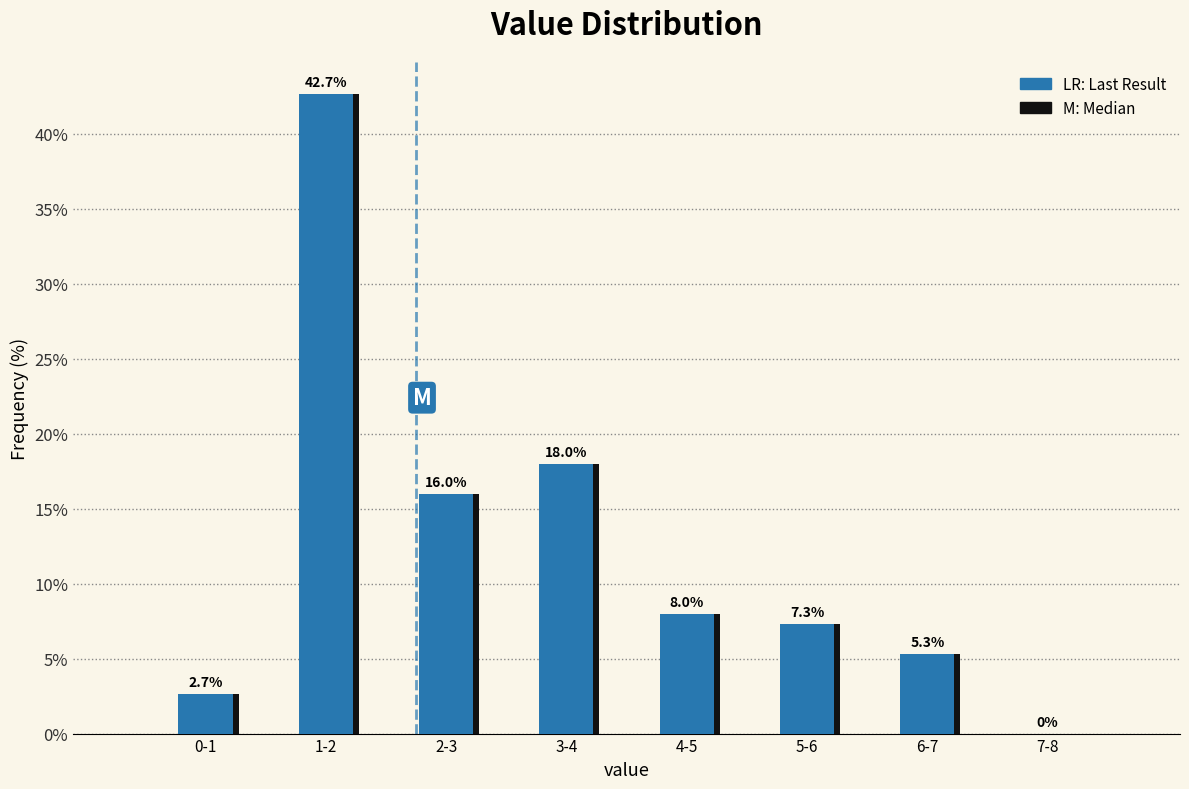

At which category is the sum across all series the highest?

1-2